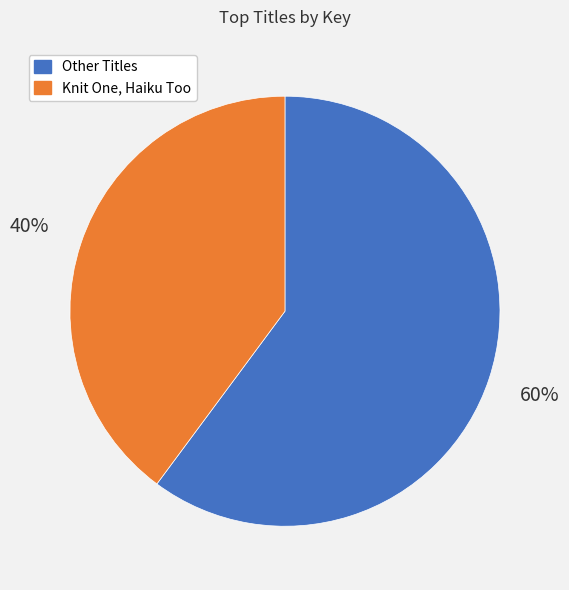

Is there a majority slice in this chart?

Yes